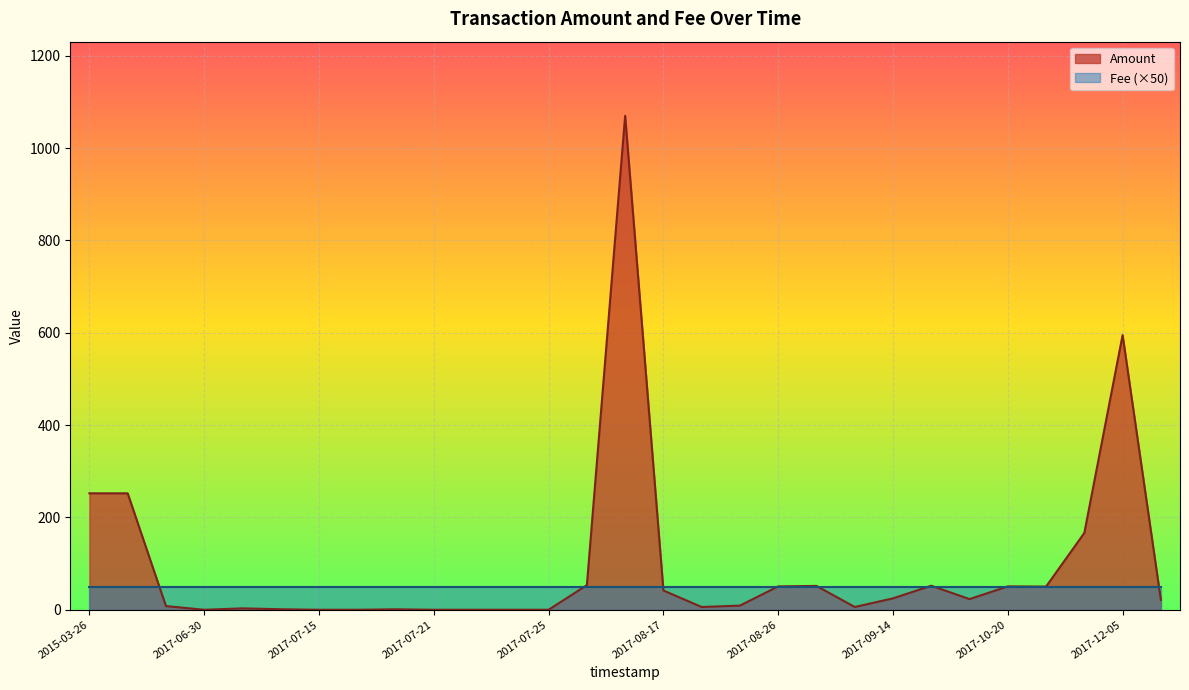

Between 2017-06-30 and 2017-07-21, which series saw the biggest shift?

Amount